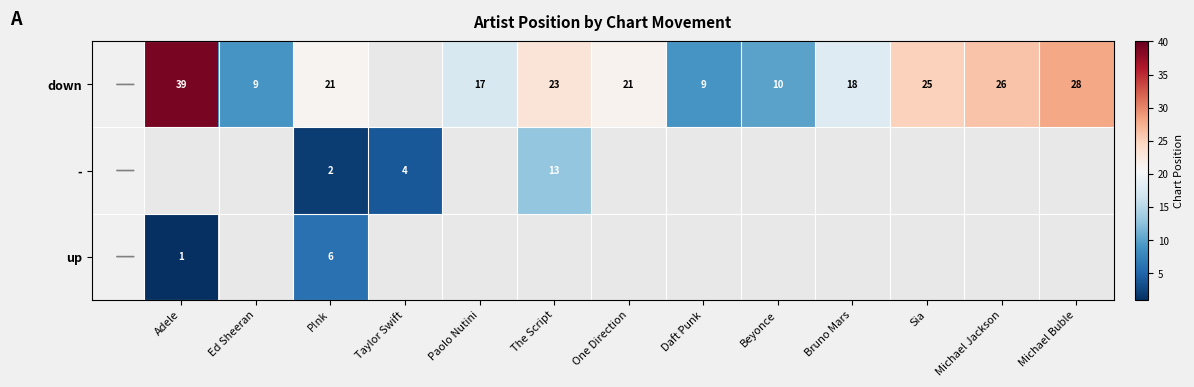

How many data points does each series have?

13